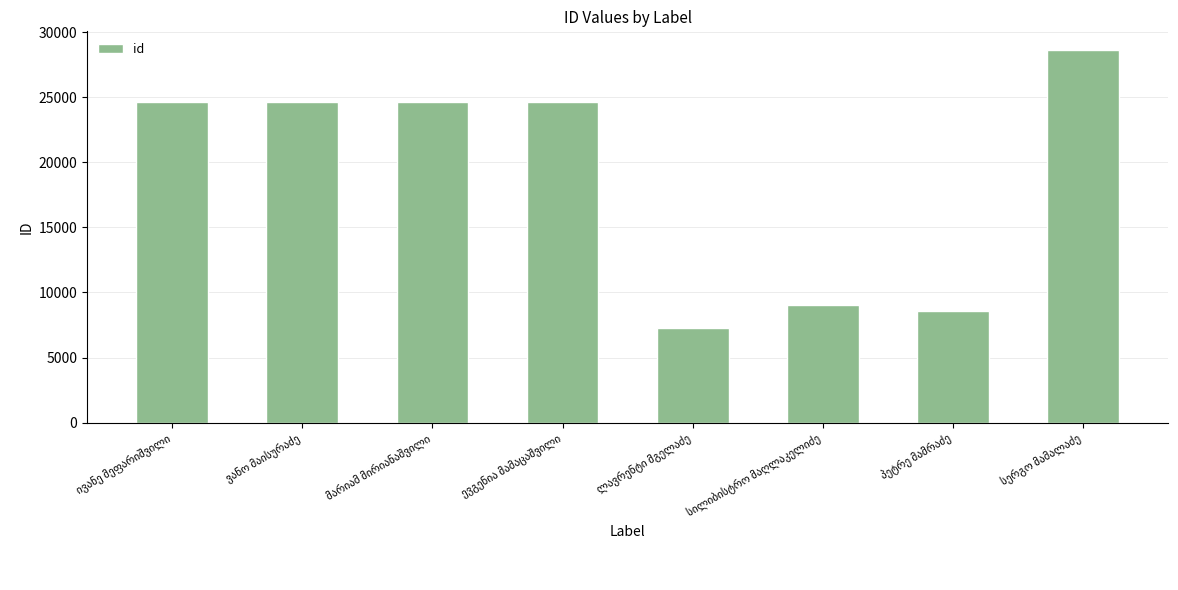

What is the difference between the maximum and second lowest values?

20072